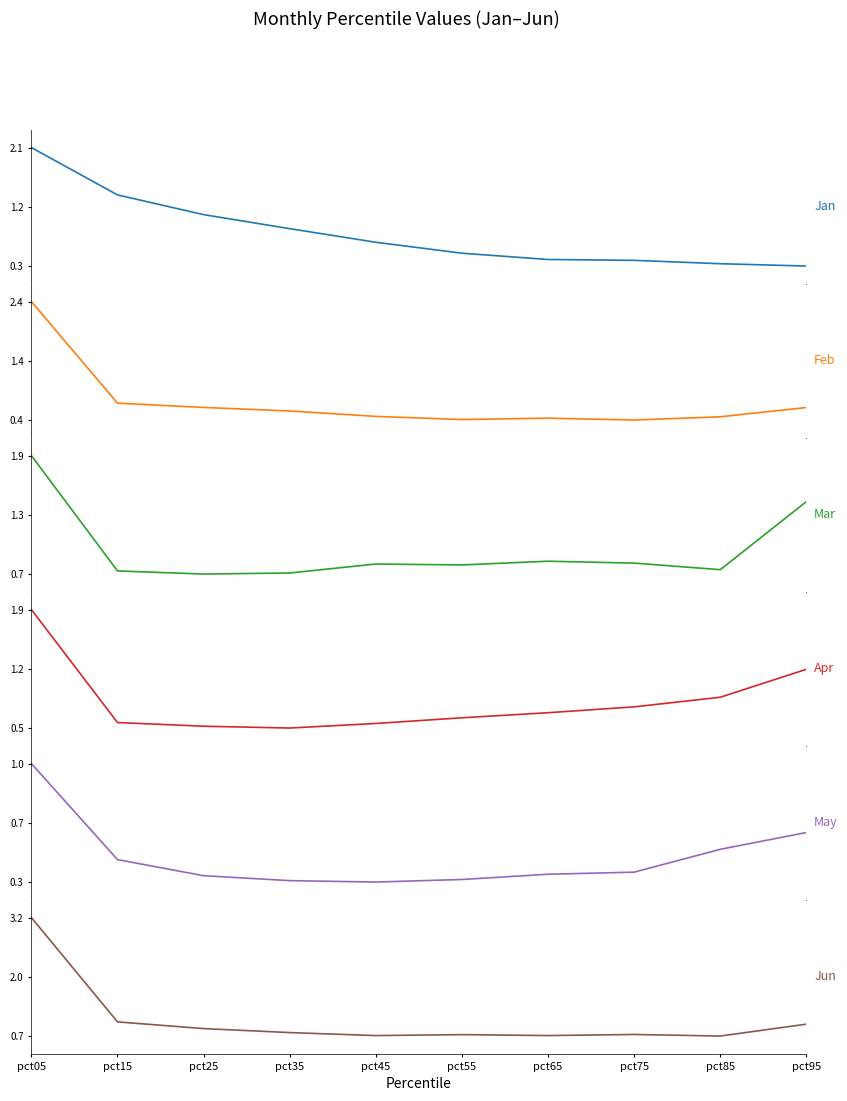

What is the value of the Jan point at the 10th from the left?

0.3